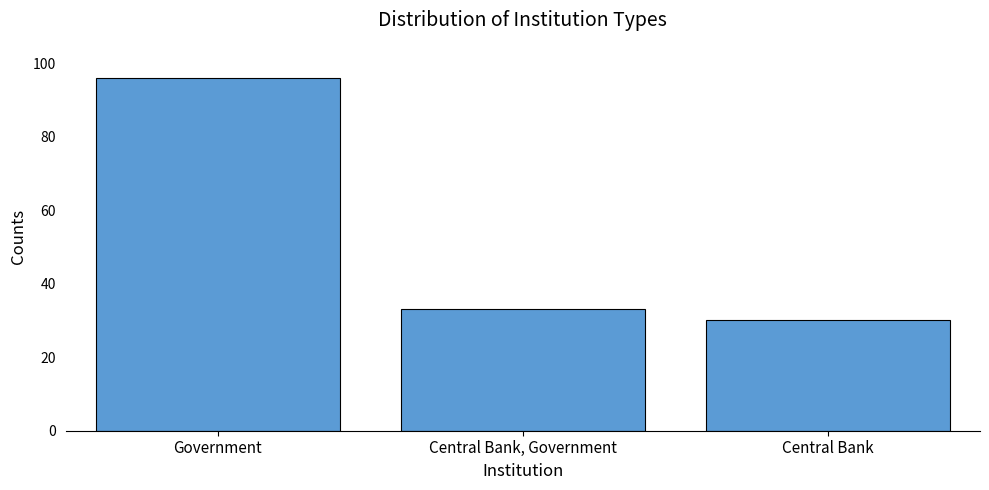

What is the label of the 1st bar from the left?

Government